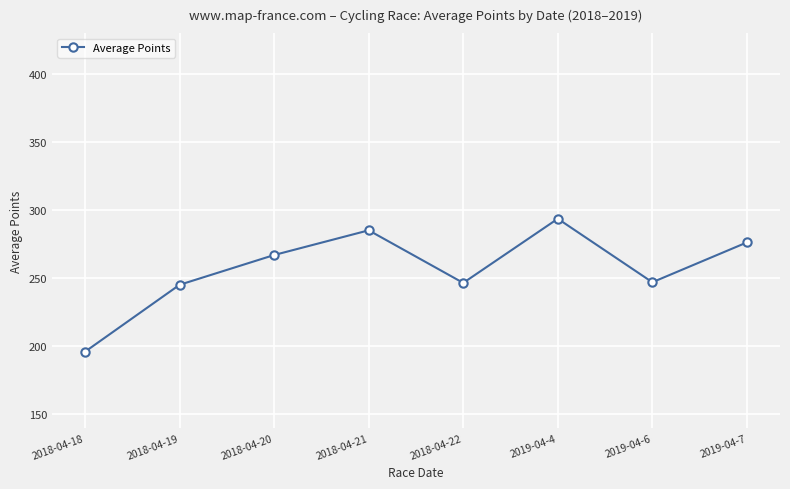

Where is the first local maximum?

2018-04-21